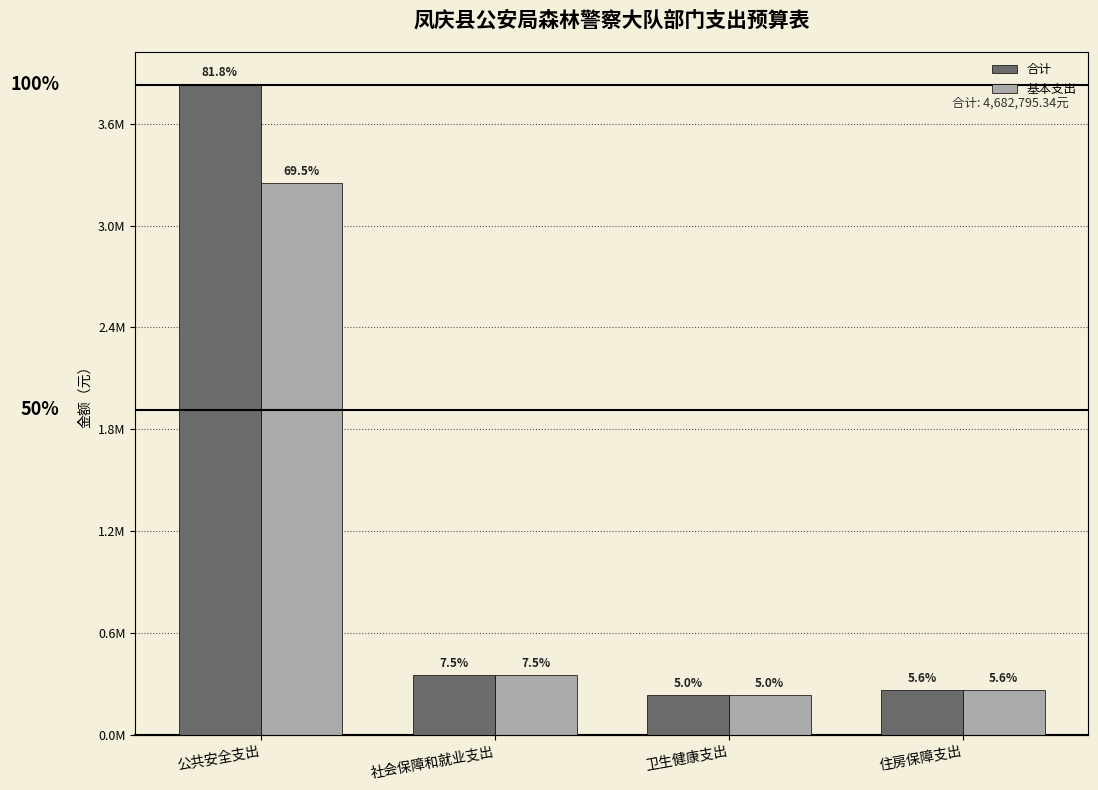

List the series in order of their overall mean, lowest first.

基本支出, 合计